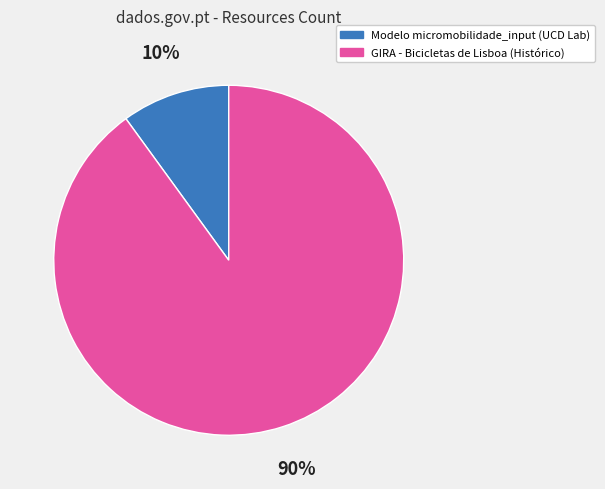

Is the sum of GIRA - Bicicletas de Lisboa (Histórico) and Modelo micromobilidade_input (UCD Lab) greater than half?

Yes